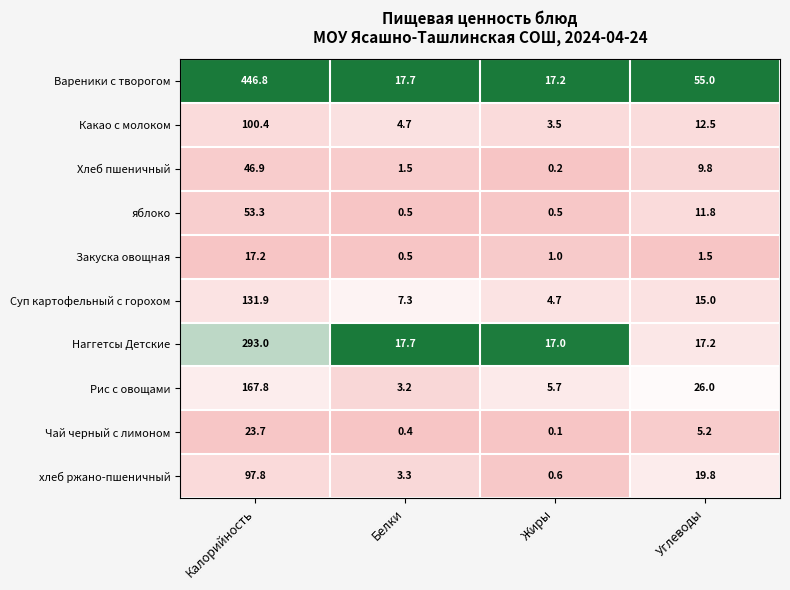

What is the spread (max minus min) of values at Жиры?

17.1